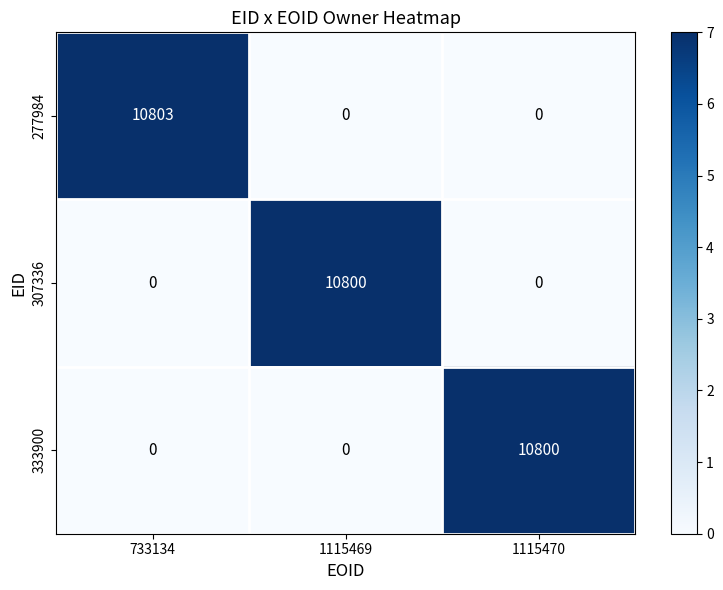

Which series changed the most between 733134 and 1115469?

277984